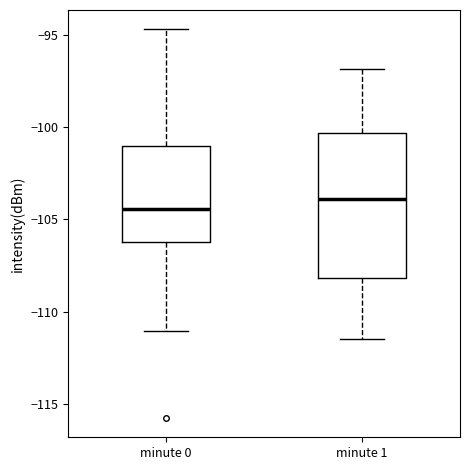

Where does the median line of the box for minute 1 sit on the y-axis? The values are not printed on the chart, so give them approximately, as read against the axis.

-104.0